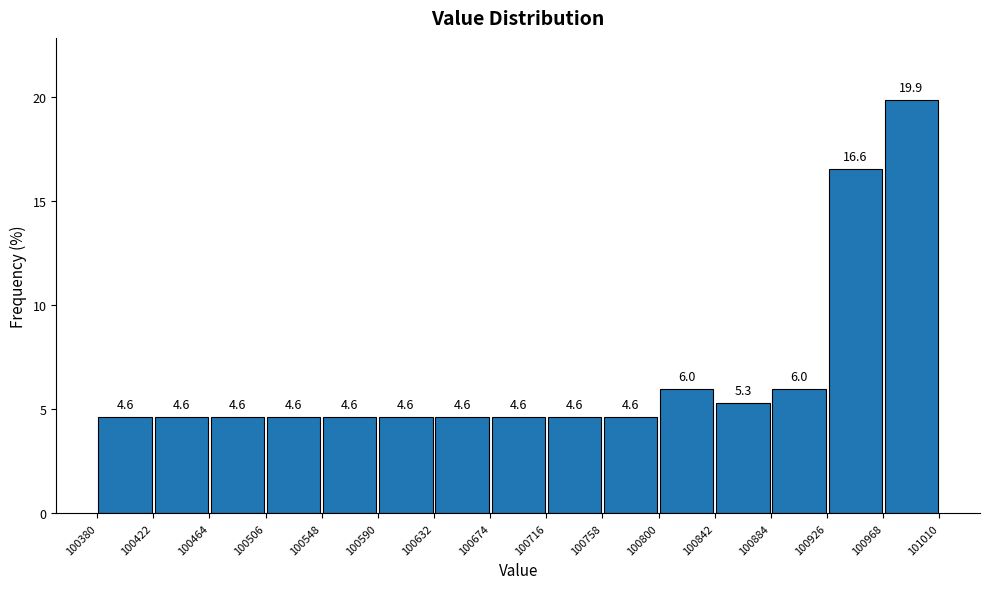

What is the height of the bar covering 100632 to 100674 on the x-axis?

4.6